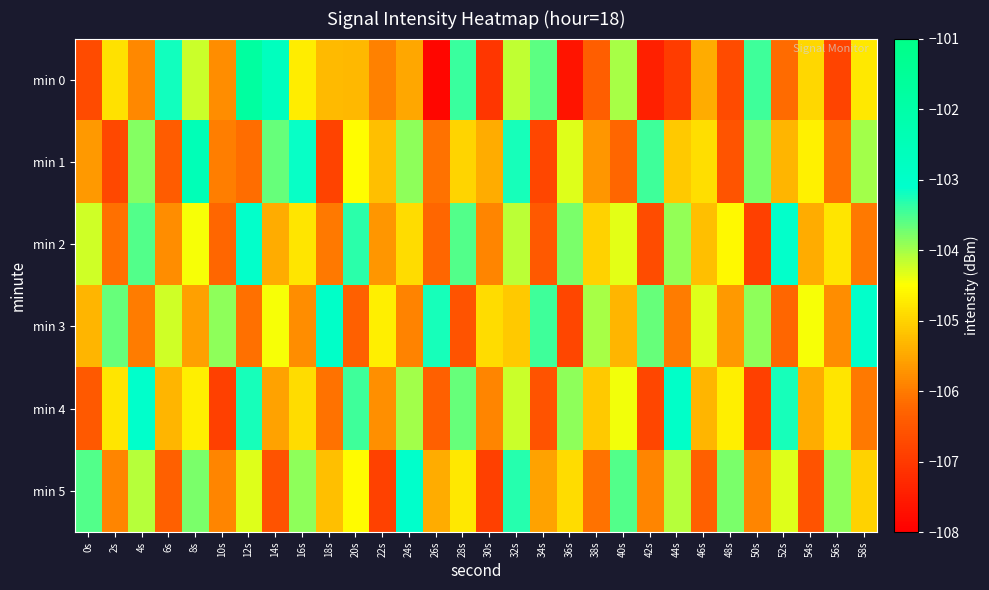

What is the spread (max minus min) of values at 48s?

2.9